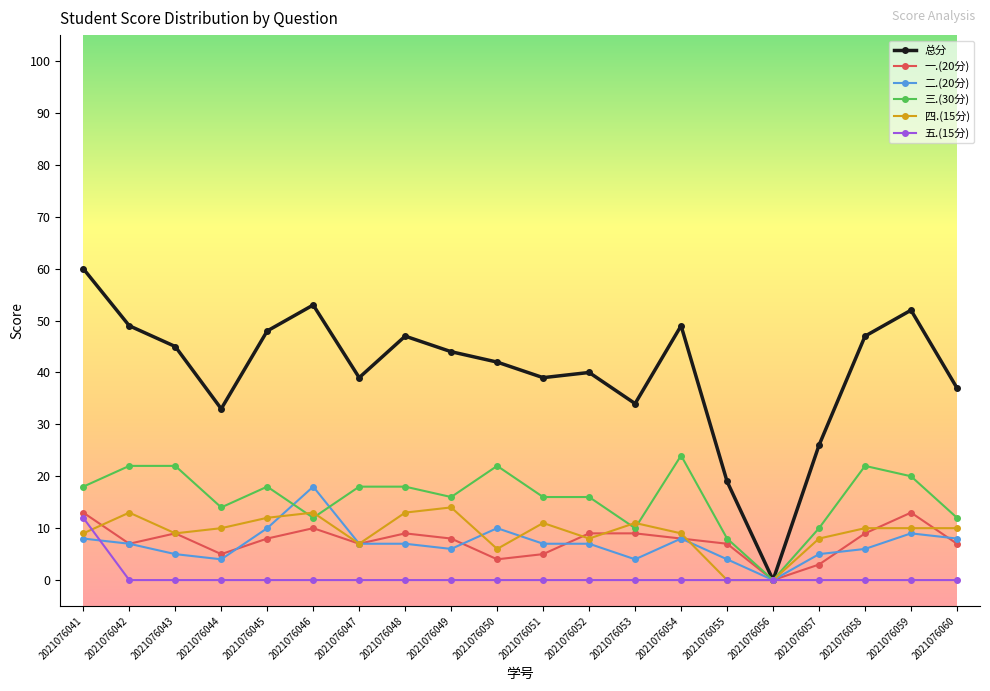

The 总分 series shows 77 at 2021076043. True or false?

False